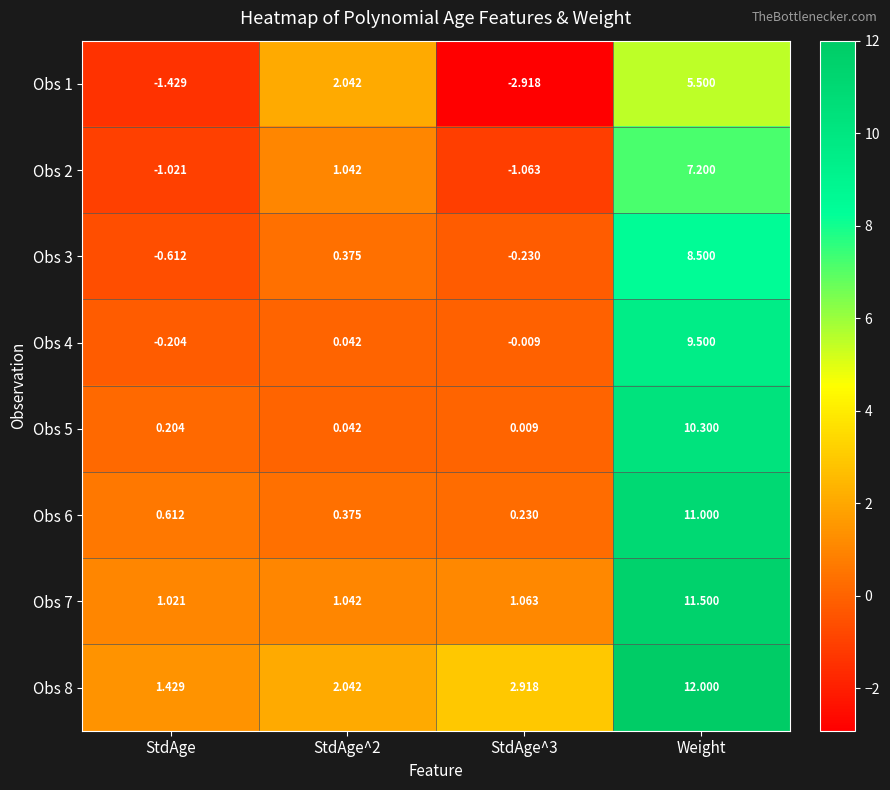

Is the value of Obs 2 at Weight greater than the value of Obs 8 at StdAge^3?

Yes